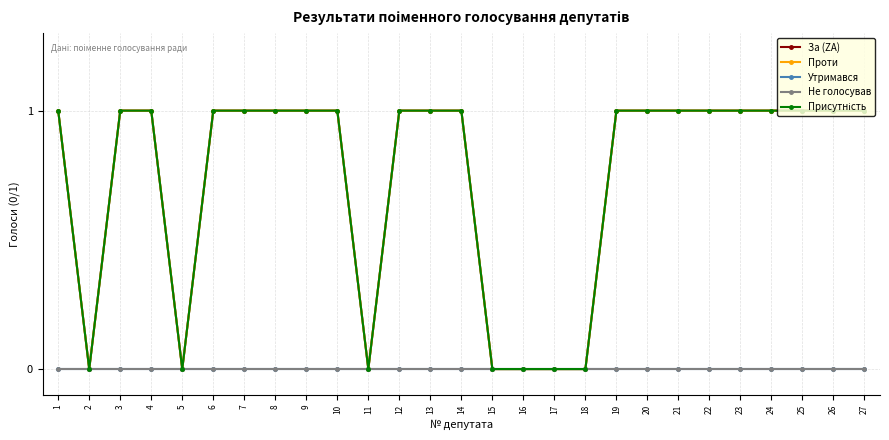

Is this an area chart (filled region under the line)?

No